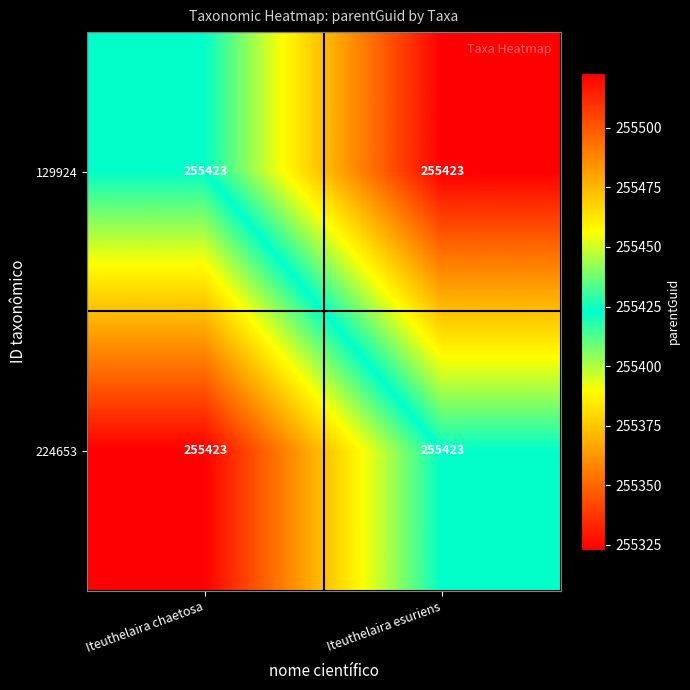

Count the 224653 values in the range 255323 to 255423.

2